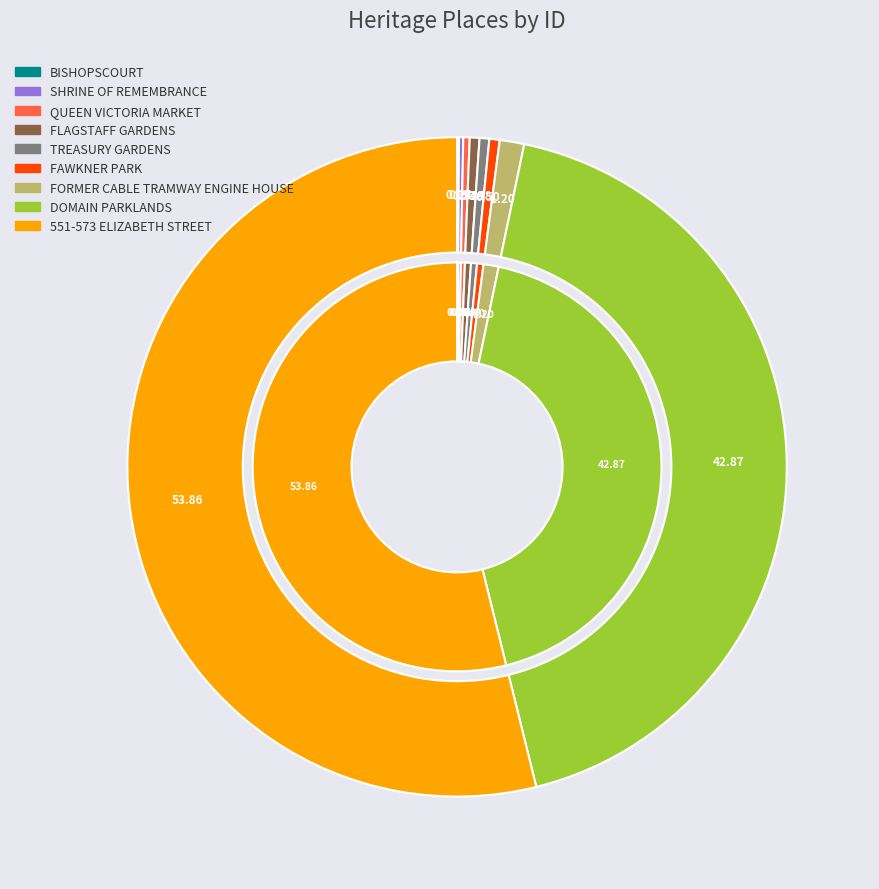

Is it true that BISHOPSCOURT is 0% of the pie?

True